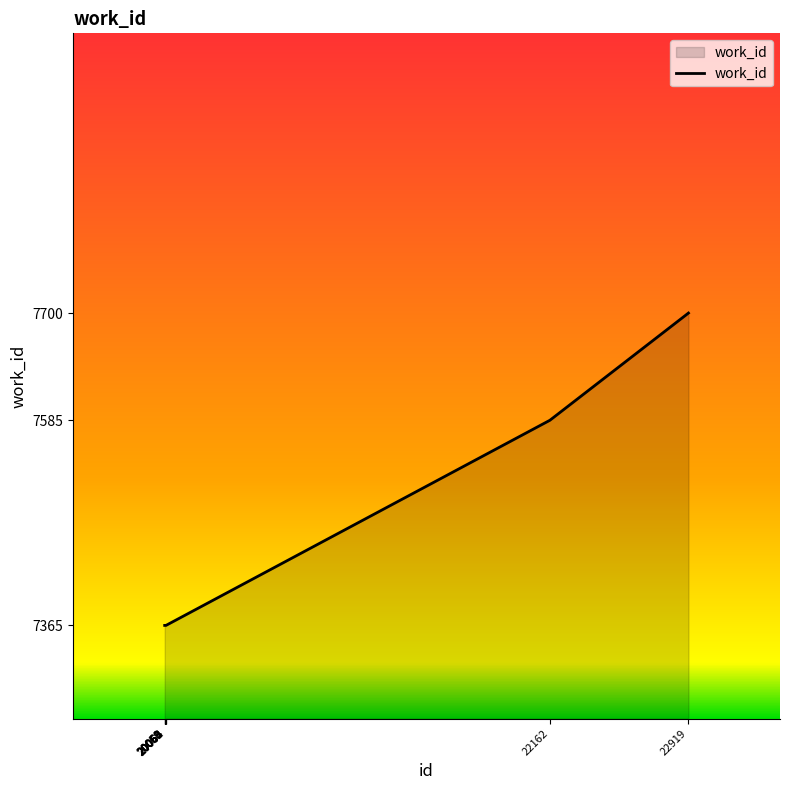

Reading right to left, transcribe all the data shown in this chart.

22919=7700	22162=7585	20065=7365	20064=7365	20063=7365	20062=7365	20061=7365	20060=7365	20059=7365	20058=7365